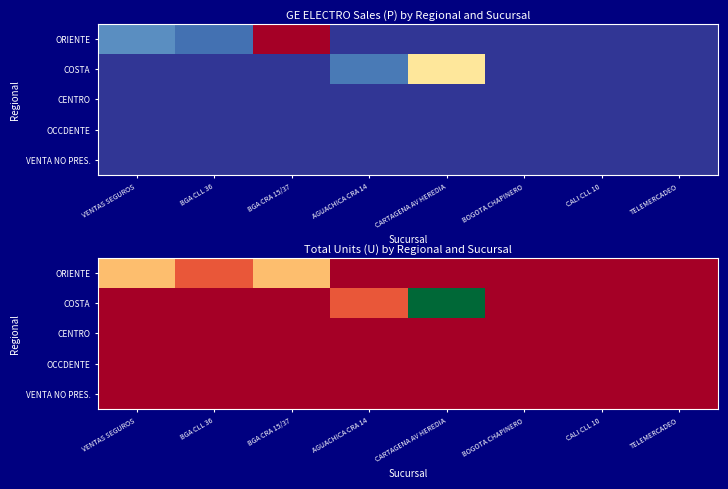

What is the total value across all series at BGA CRA 15/37?

2